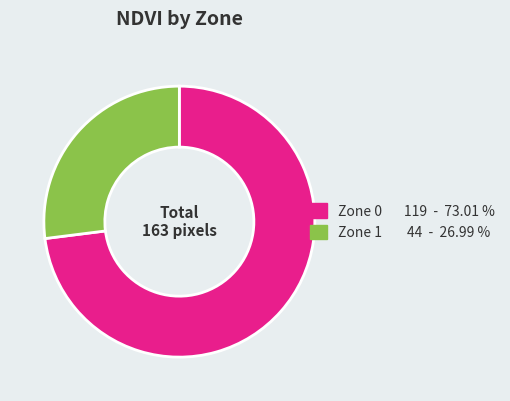

Which category accounts for the majority?

Zone 0